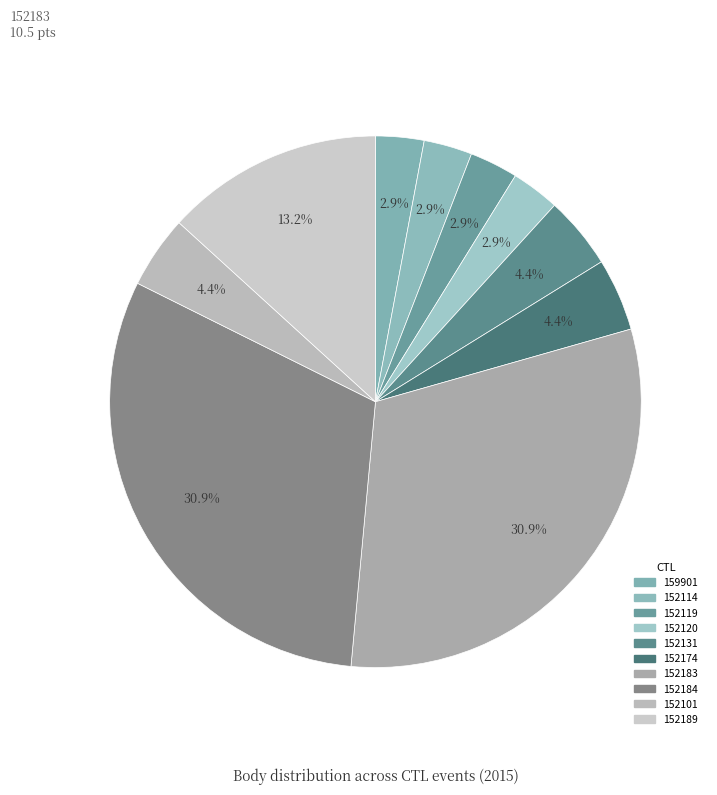

The 152183 slice represents 31% of the pie. True or false?

True